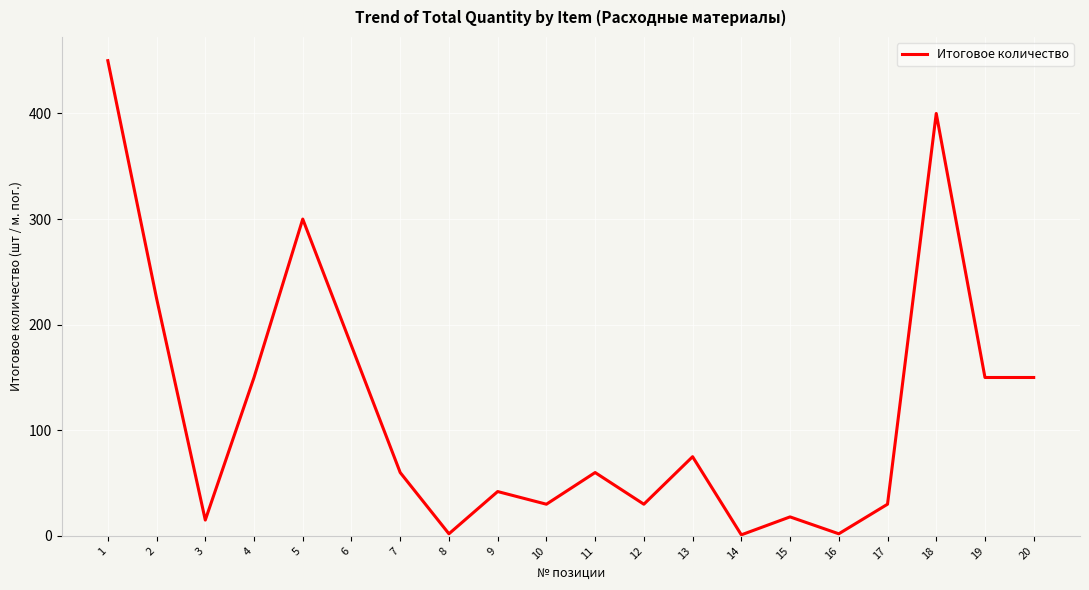

What is the ratio of the value at 20 to the value at 12?

5.0